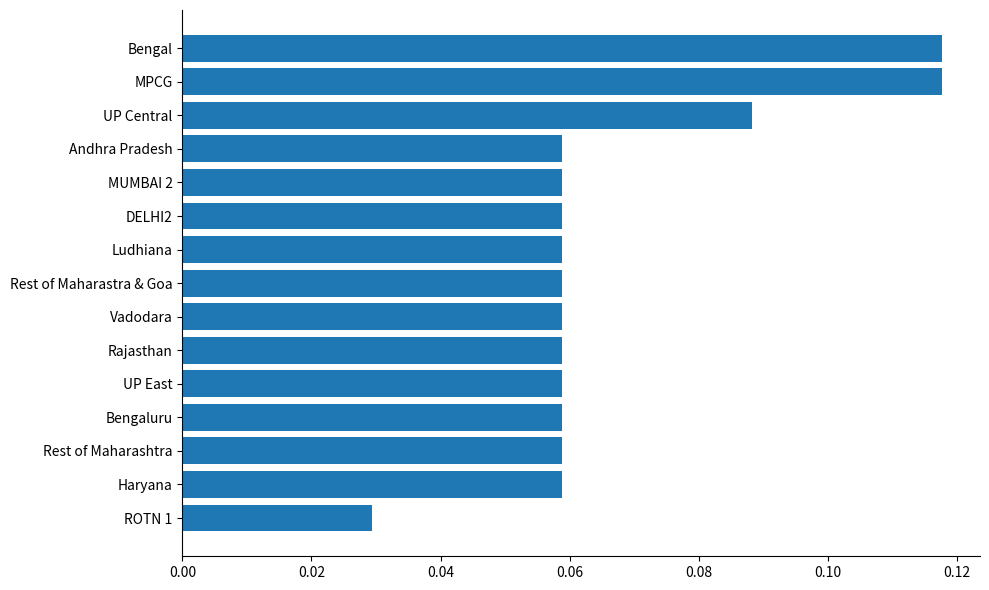

What is the sum of all values?

1.0